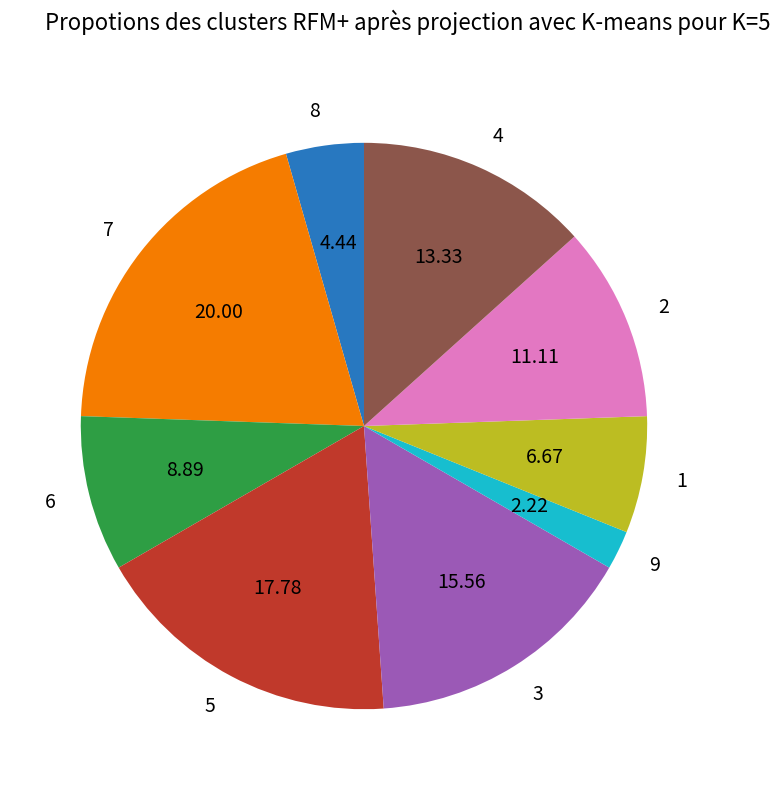

Which has a higher value, 8 or 5?

5